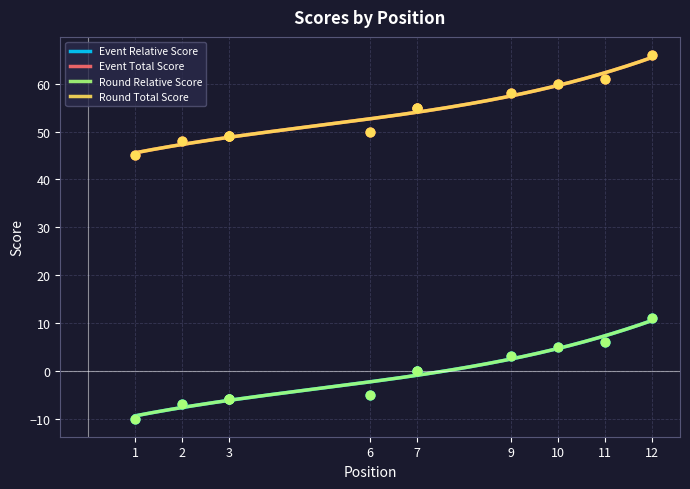

Is the value of event_relative_score at 1 greater than the value of round_relative_score at 1?

No